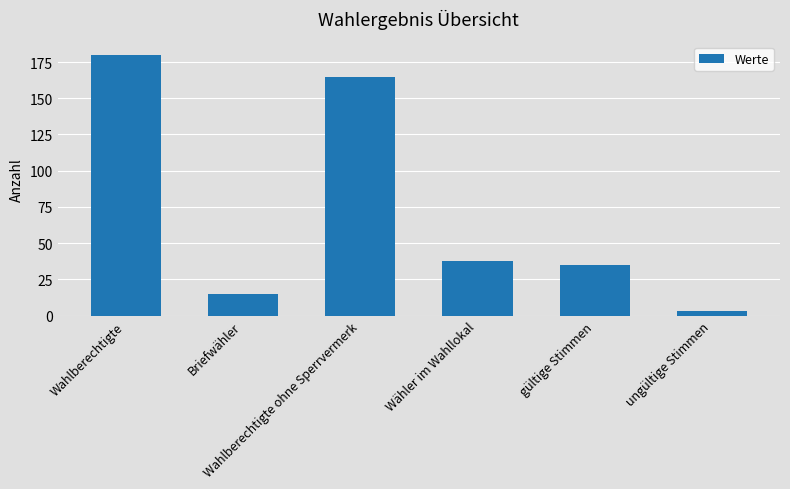

Which label corresponds to the largest value in the chart?

Wahlberechtigte